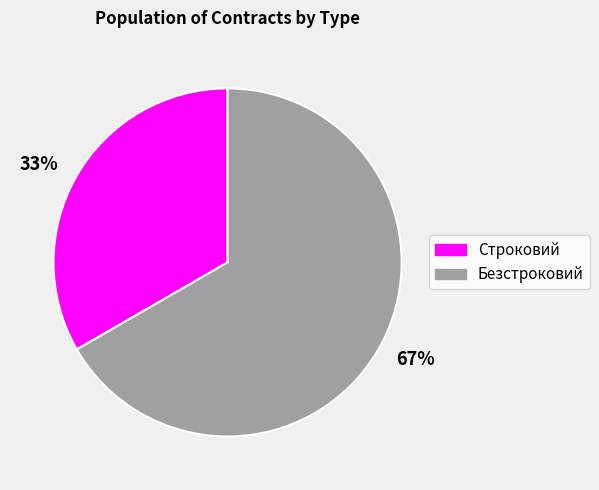

To the nearest percent, what is the average slice percentage?

50%